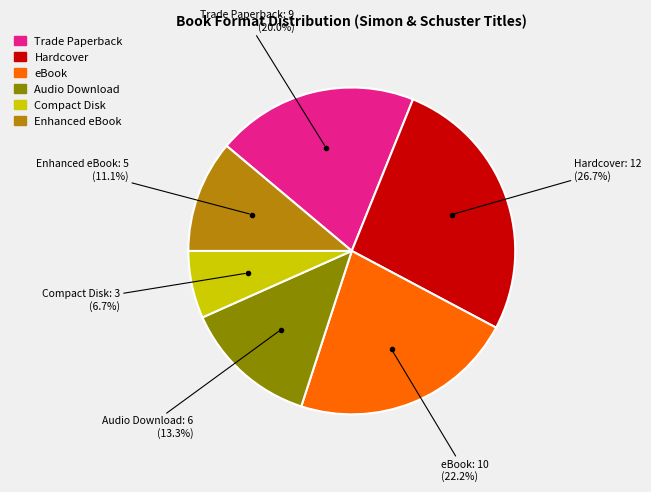

Is there any slice that represents more than half of the pie?

No